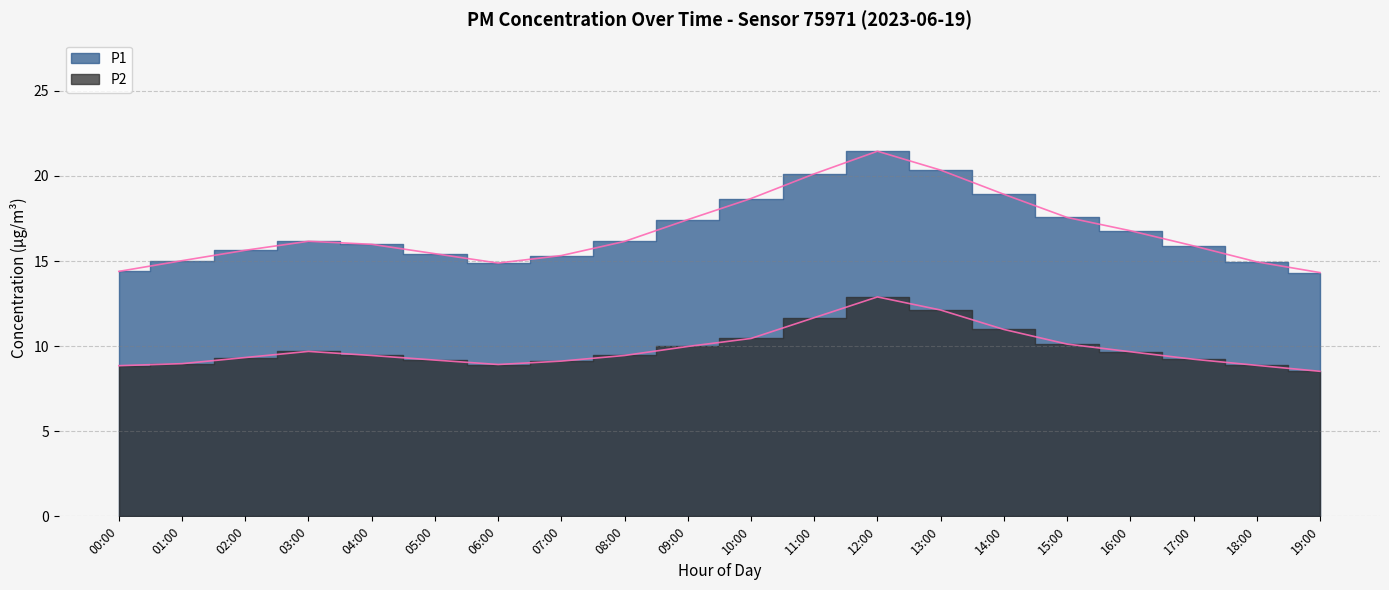

What is the label of the 17th point from the left?

16:00